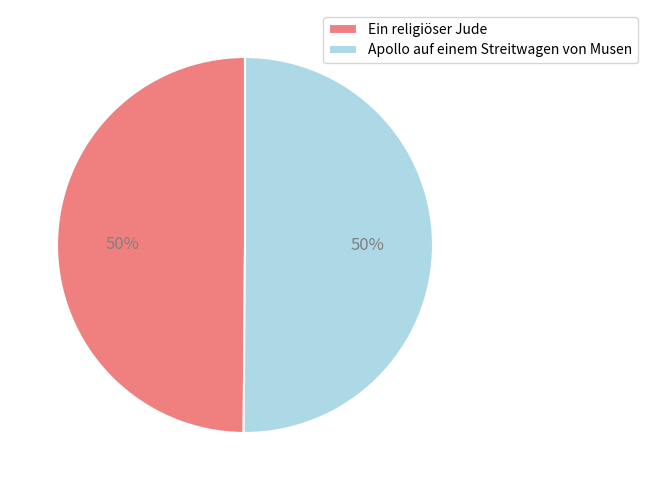

Approximately how many times larger is the value at Ein religiöser Jude compared to Apollo auf einem Streitwagen von Musen?

1.0